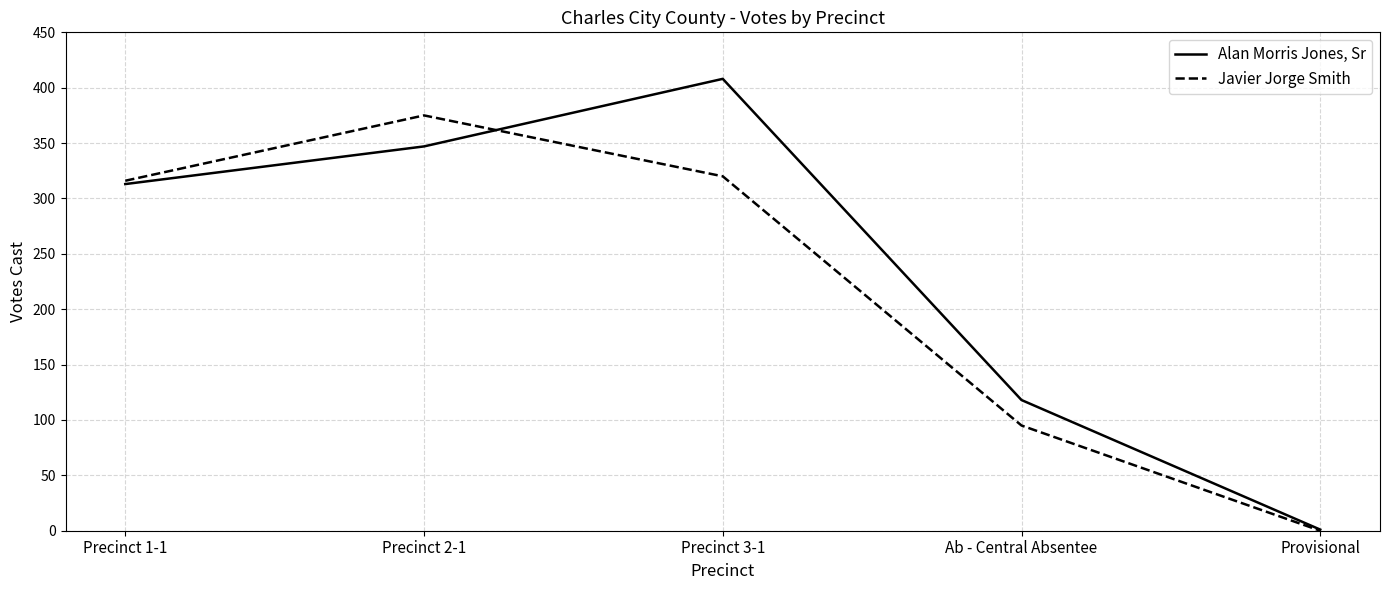

What is the spread (max minus min) of values at Provisional?

1